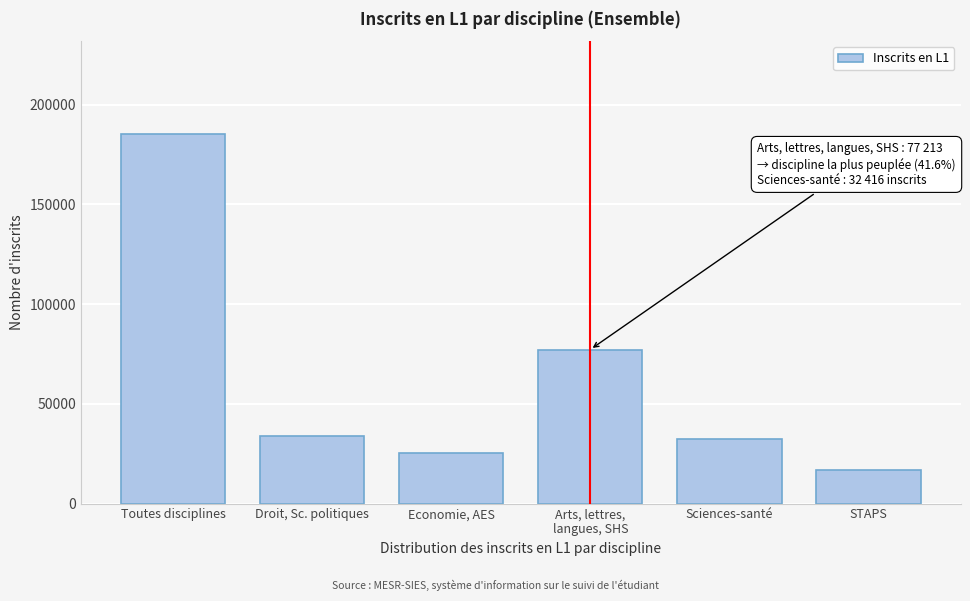

Reading left to right, extract all data points from this chart.

185433	33618	25567	77213	32416	16619